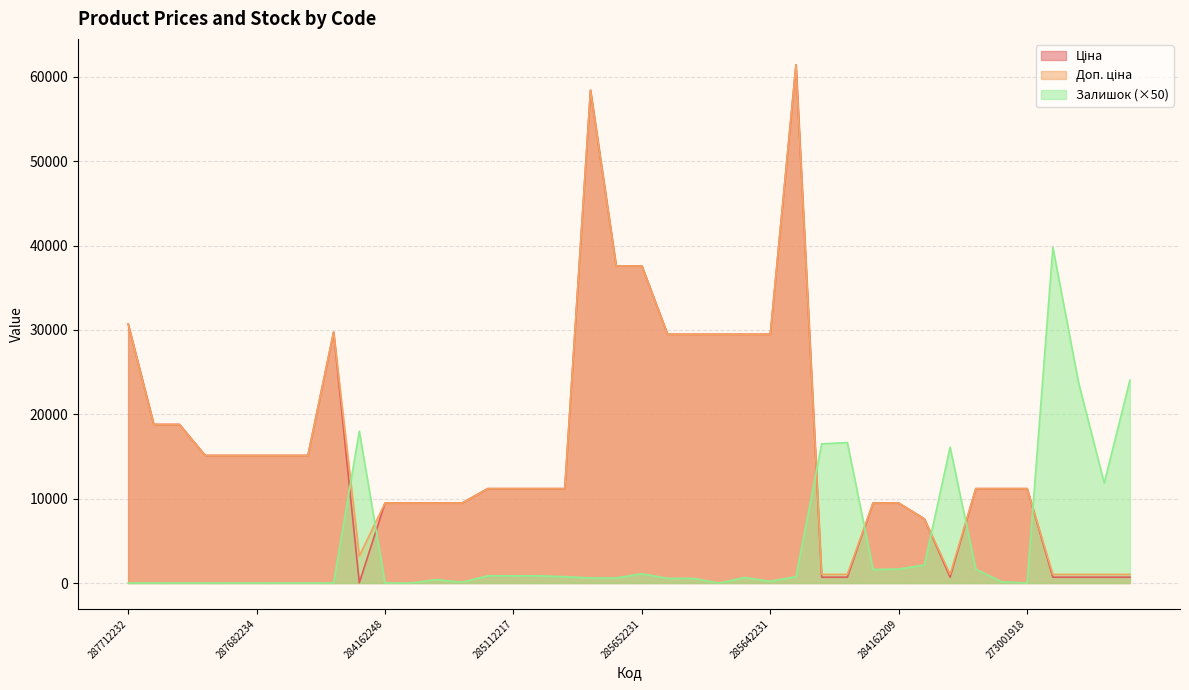

Which has a higher value, 284162246 or 287692233?

287692233